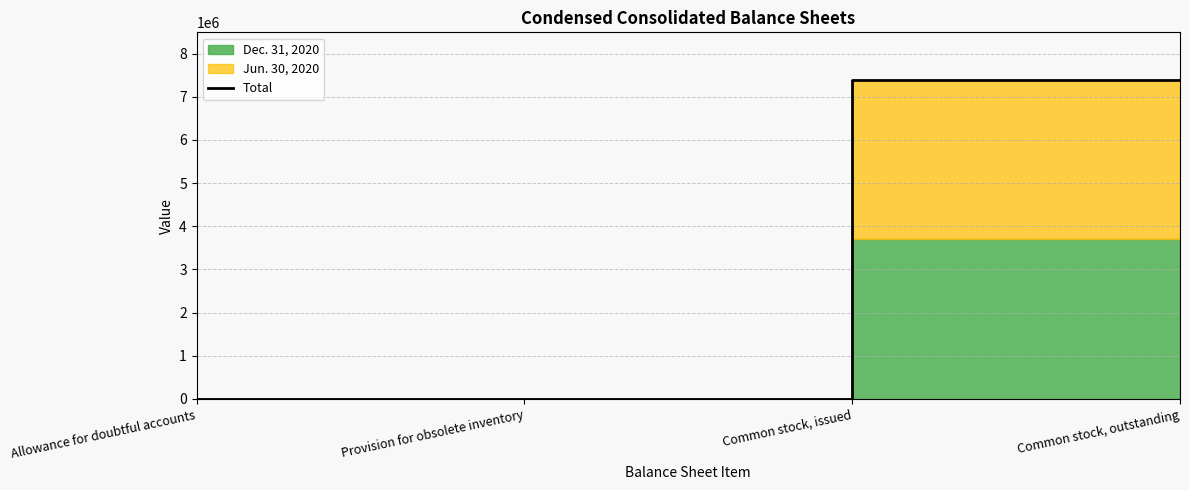

The chart shows a value of 7383610 at Common stock, outstanding. True or false?

True